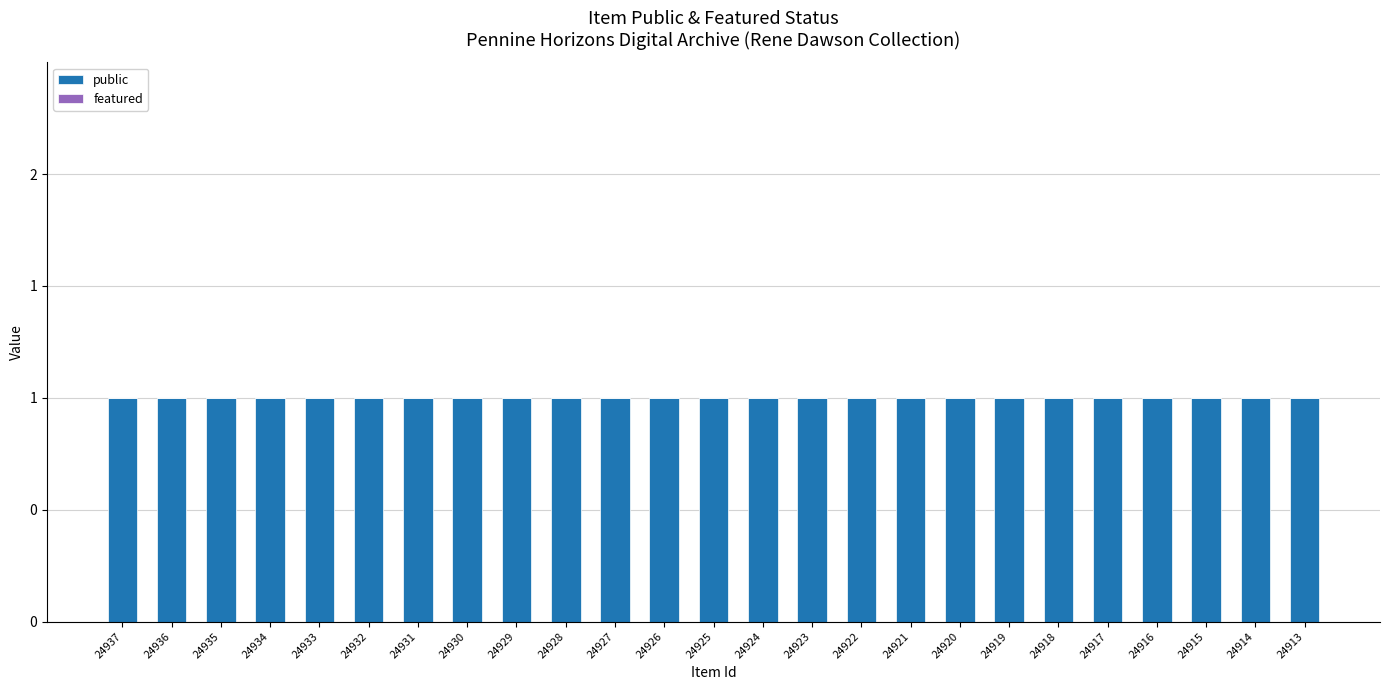

At which category is the sum across all series the highest?

24937